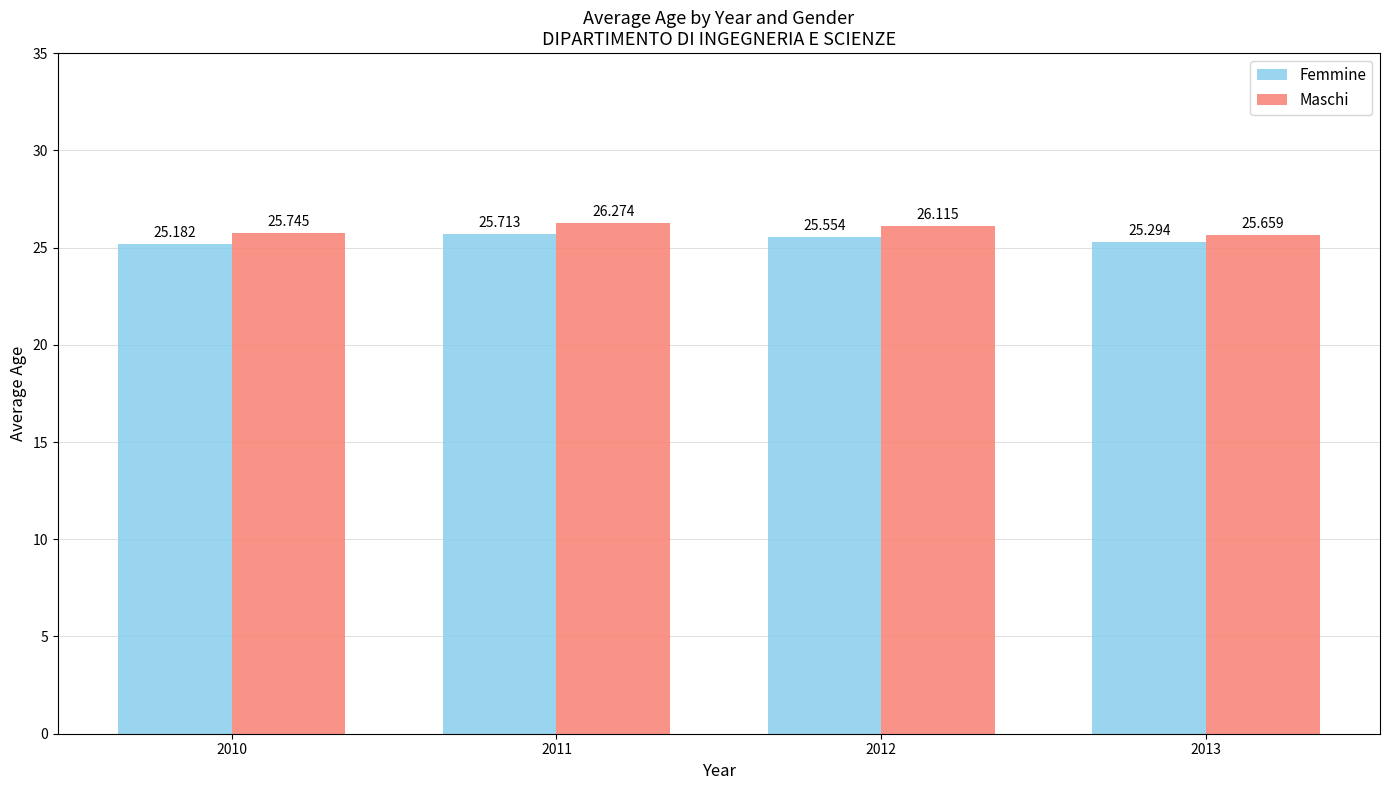

True or false: Maschi has a value of 36.4 at 2012.

False